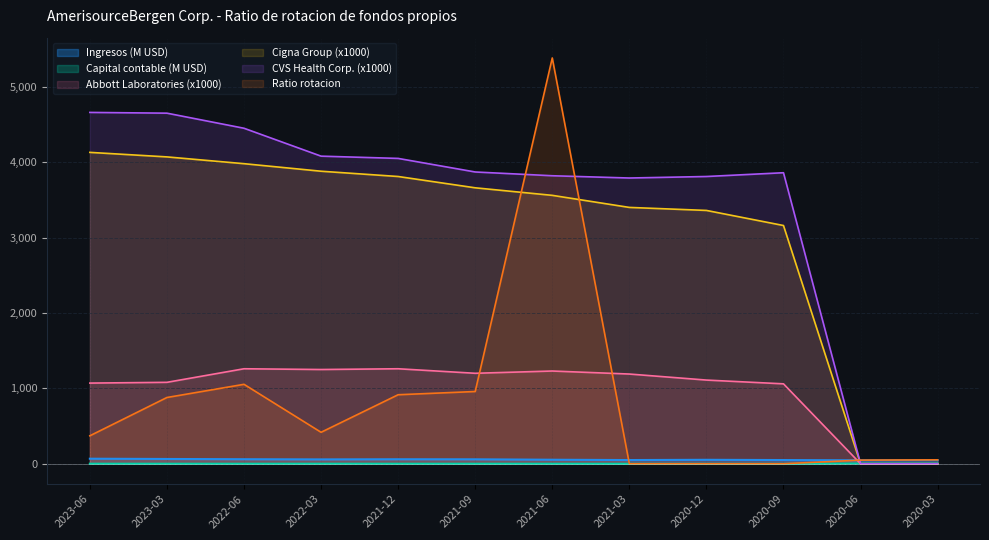

True or false: Ratio rotacion has a value of 0.0 at 2021-03.

True